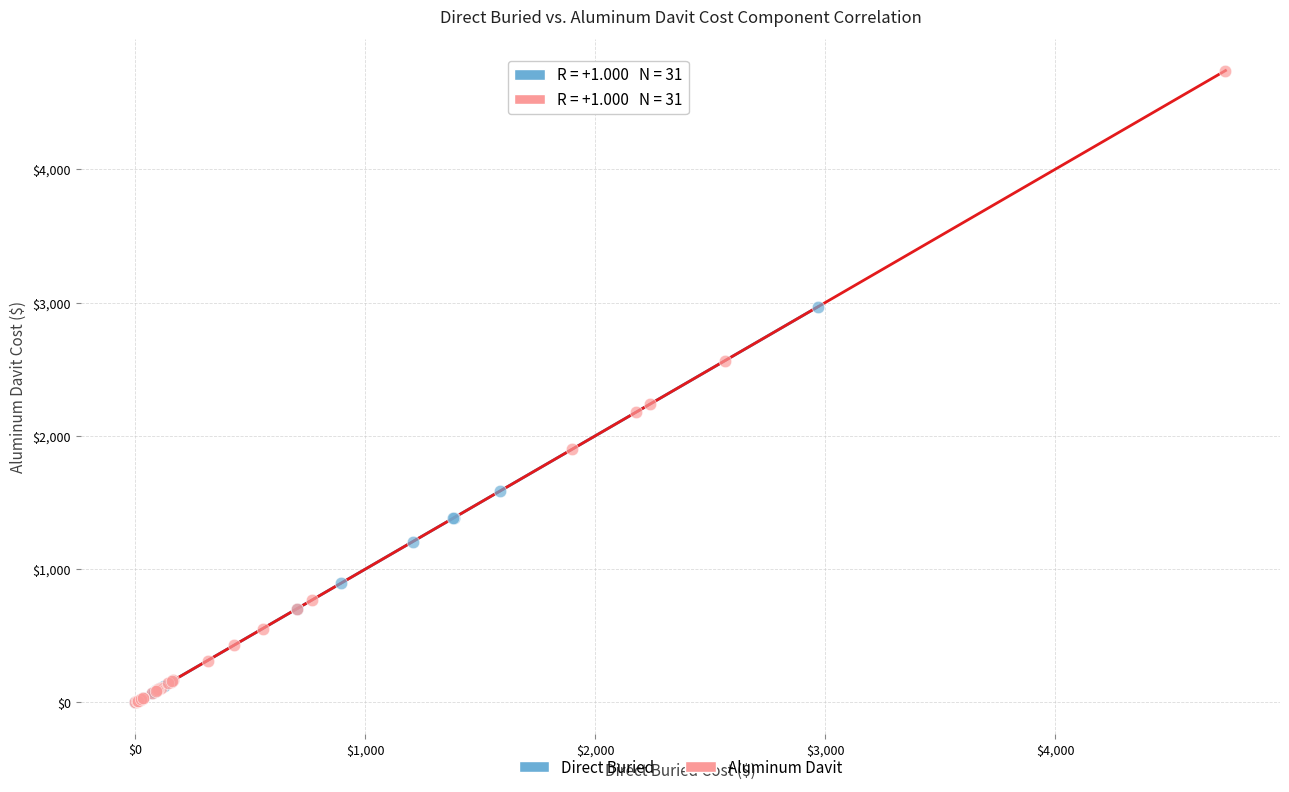

Which series reaches the maximum Y coordinate?

Aluminum Davit